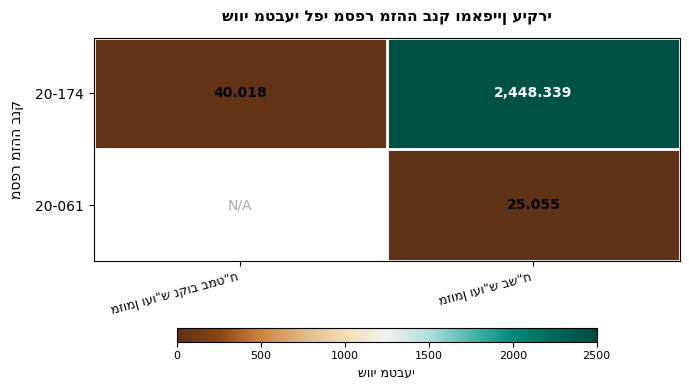

At how many categories does at least one series exceed 1990?

1